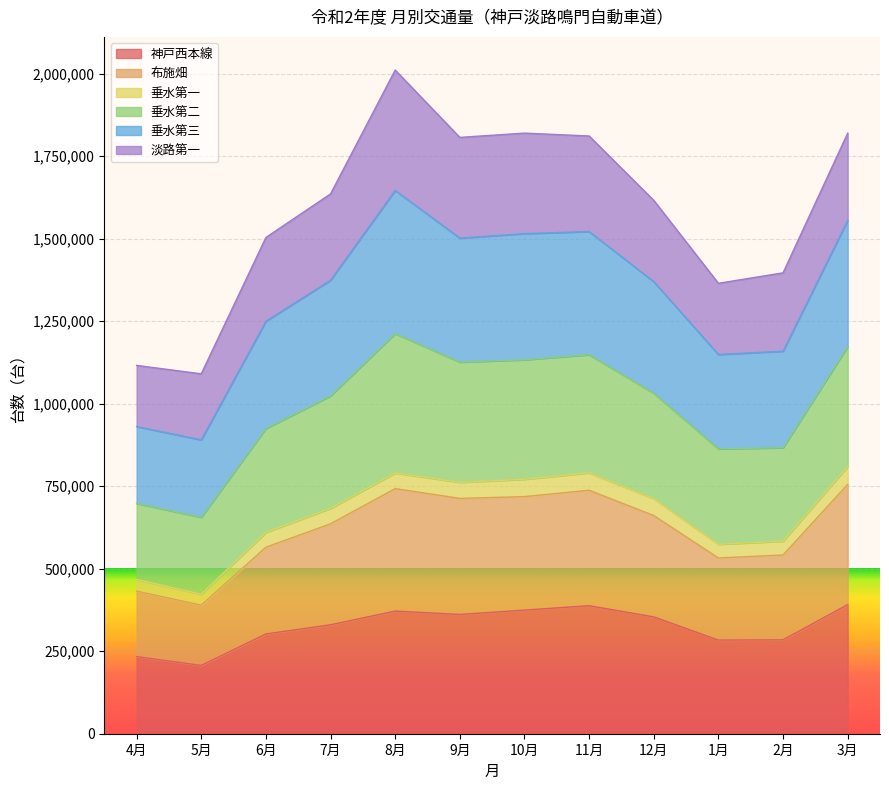

True or false: 布施畑 has a value of 1527641 at 1月.

False